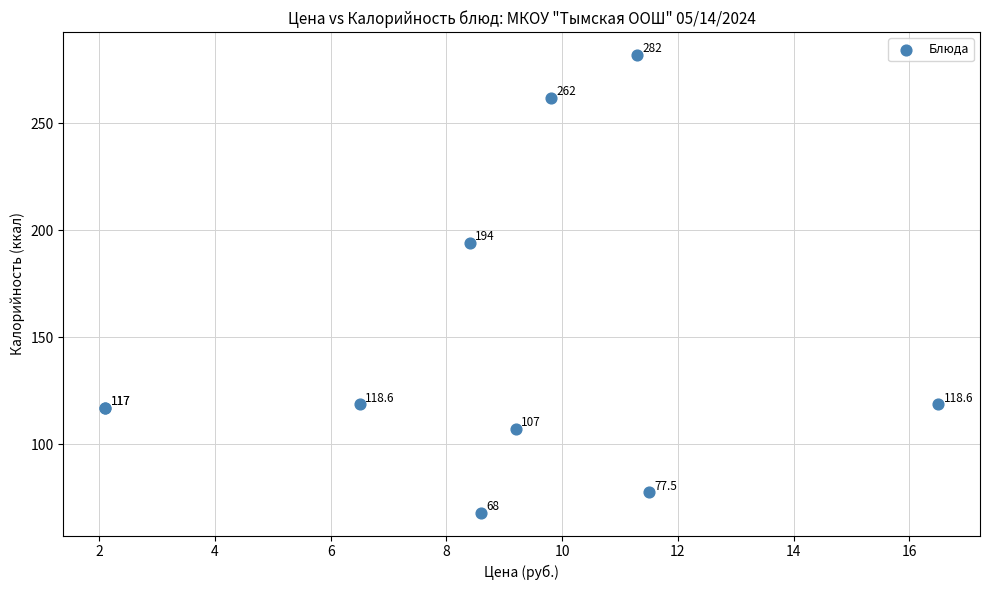

What Y value in the scatter plot is closest to 175?

194.0